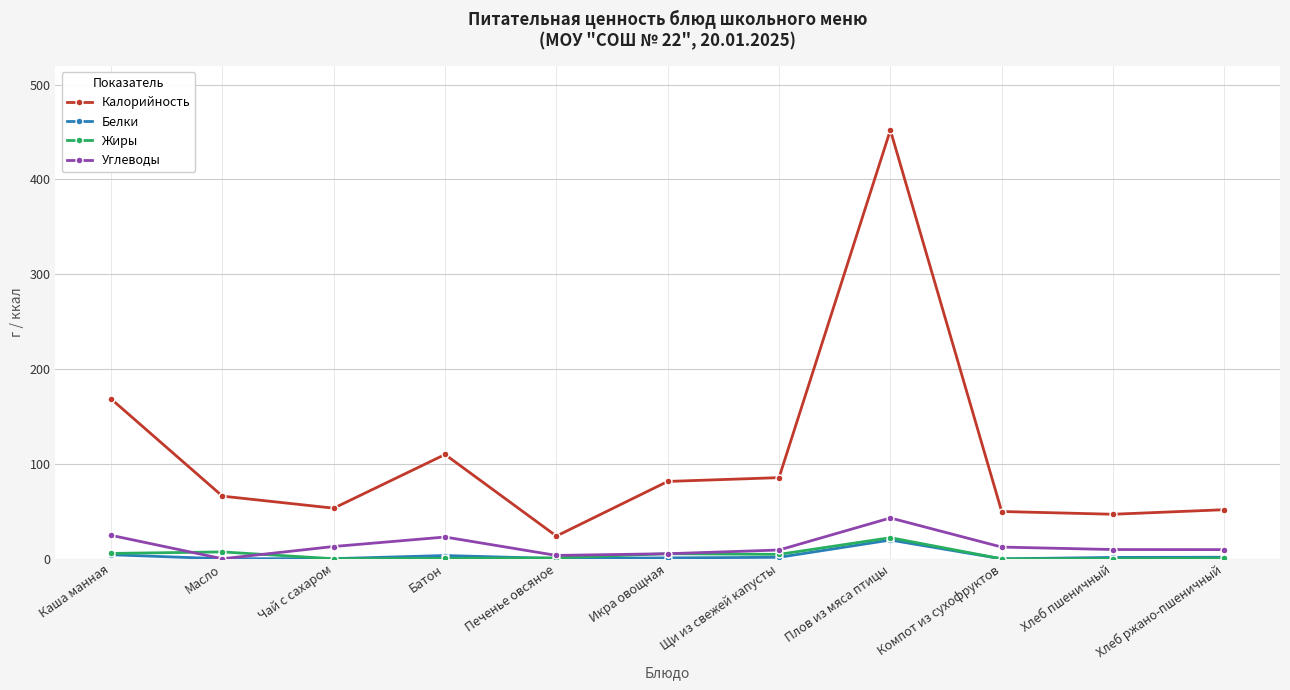

At which category is the sum across all series the highest?

Плов из мяса птицы